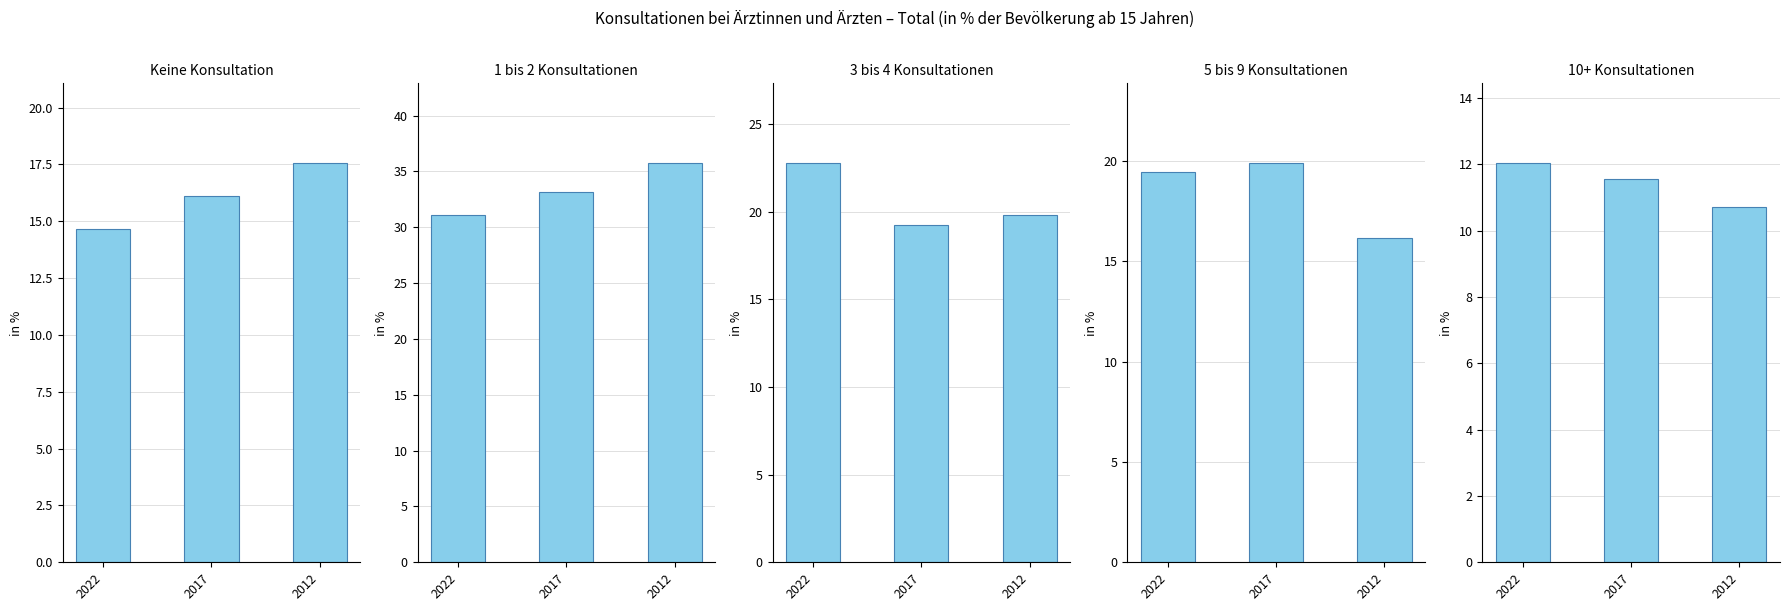

True or false: 3 bis 4 Konsultationen has a value of 32.4 at 2022.

False